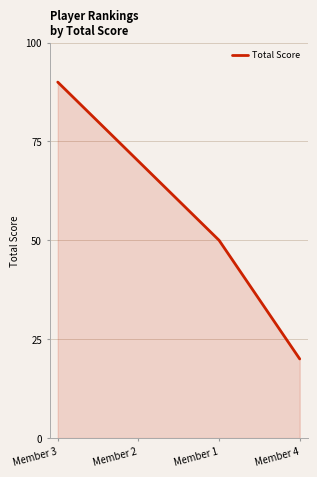

What is the approximate value at Member 3, to the nearest 5?

90